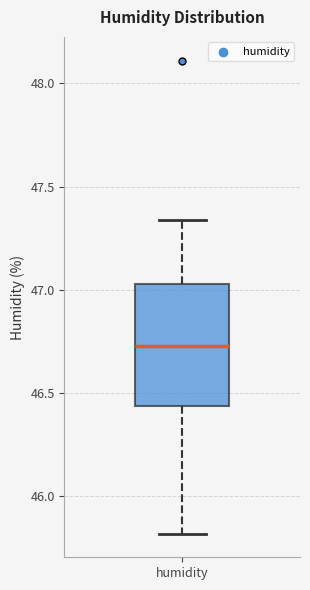

Where does the lower whisker of the box for humidity end on the y-axis? The values are not printed on the chart, so give them approximately, as read against the axis.

45.80